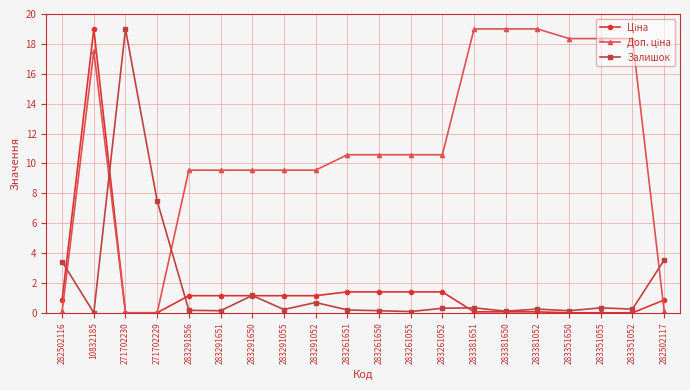

At how many categories does at least one series exceed 11?

8